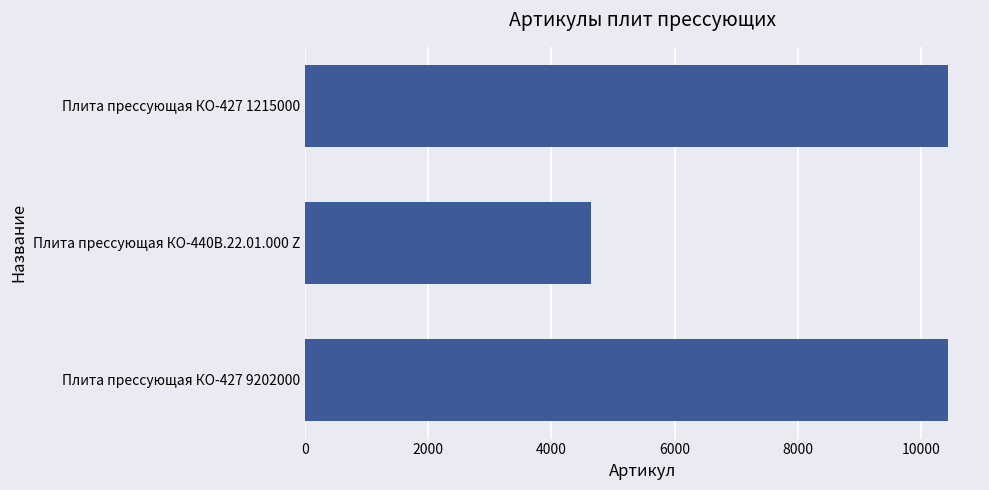

What is the label of the 1st bar from the bottom?

Плита прессующая КО-427 9202000